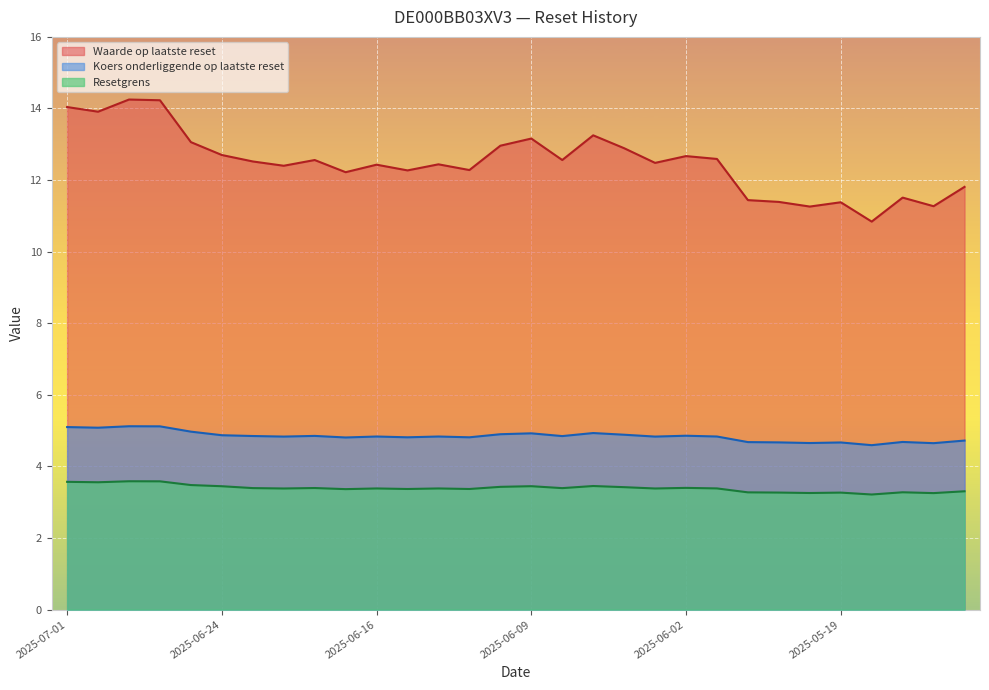

List the series in order of their peak value, highest first.

Waarde op laatste reset, Koers onderliggende op laatste reset, Resetgrens